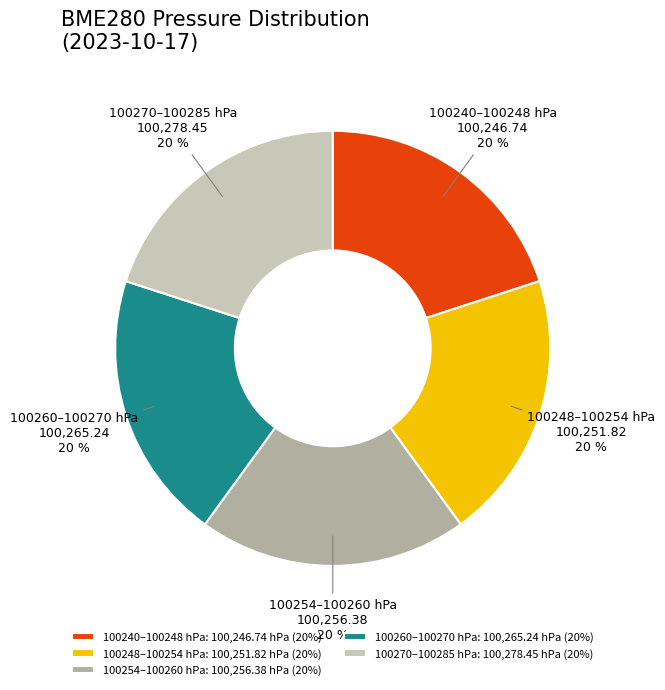

Combined, do 100240–100248 hPa and 100260–100270 hPa account for over 50%?

No